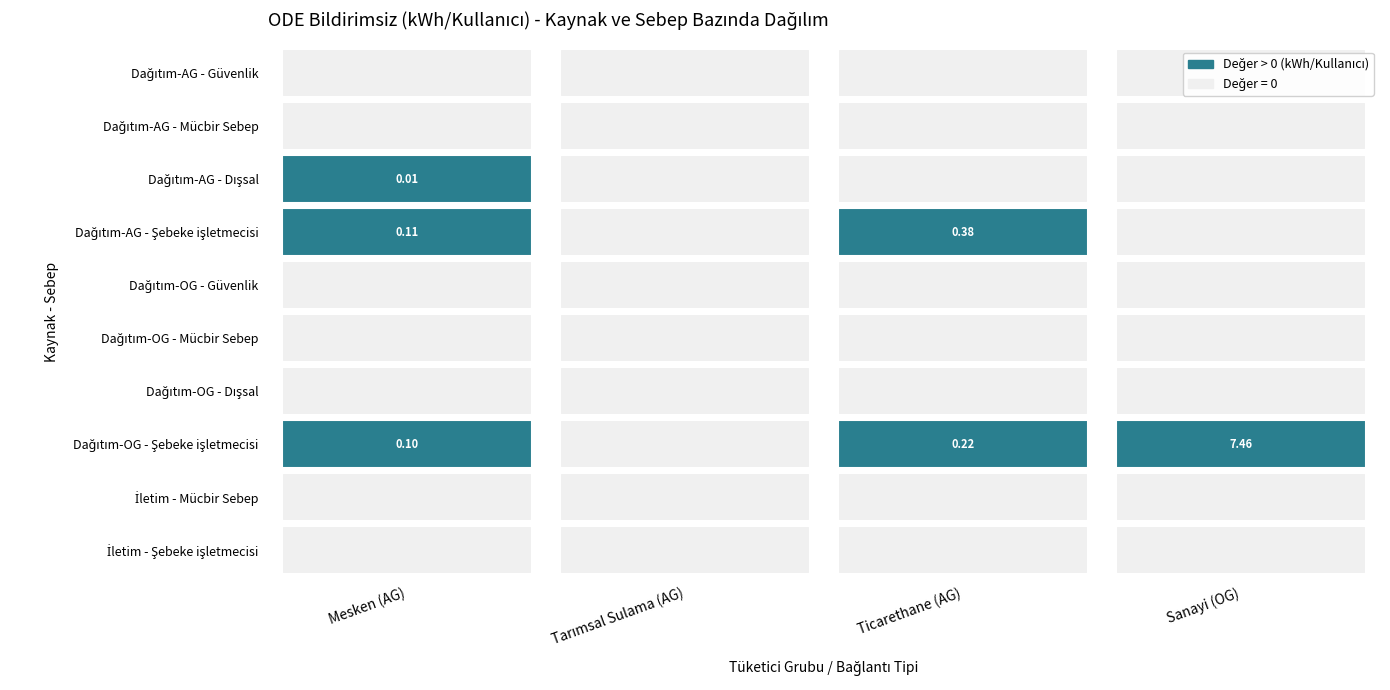

At which category is the sum across all series the highest?

Sanayi (OG)